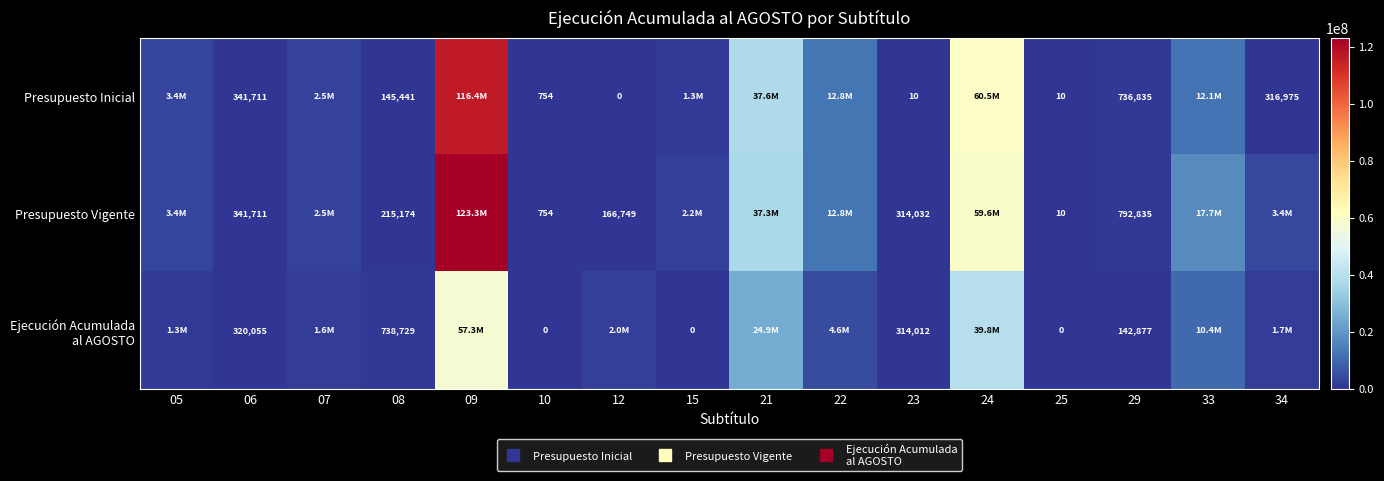

Which series has the largest total across all categories?

Presupuesto Vigente